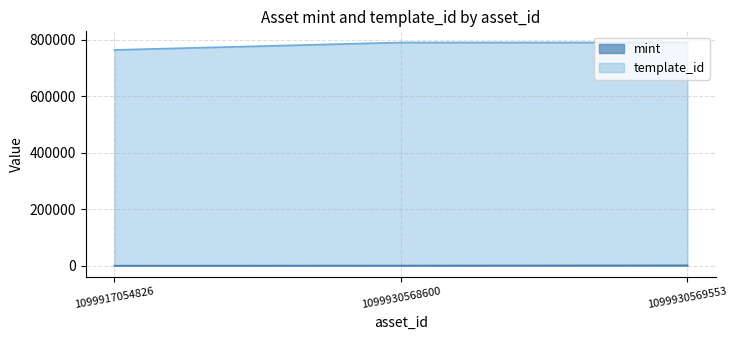

At which label is template_id closest to 776493?

1099917054826